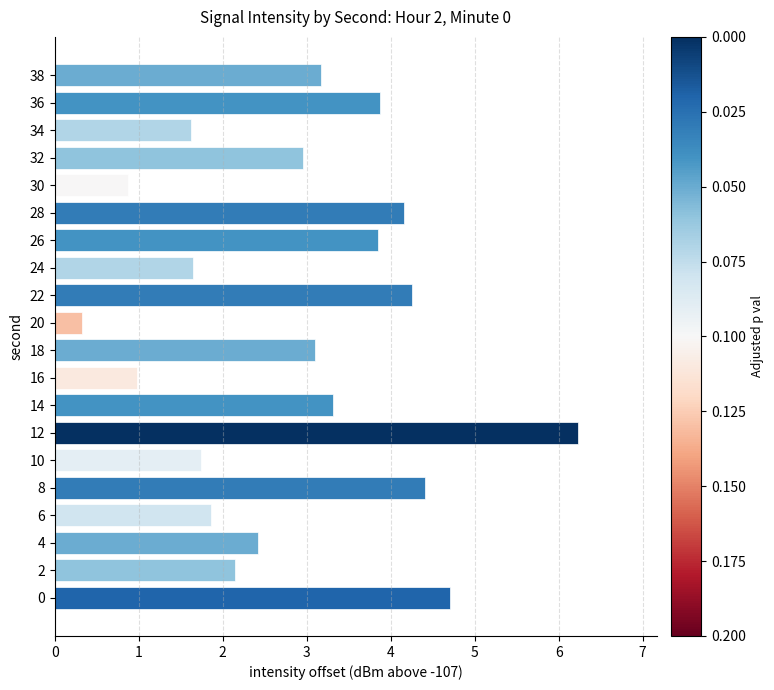

Reading bottom to top, list all the values displayed in this chart.

0=4.7	2=2.1	4=2.4	6=1.9	8=4.4	10=1.7	12=6.2	14=3.3	16=1.0	18=3.1	20=0.3	22=4.3	24=1.6	26=3.9	28=4.2	30=0.9	32=3.0	34=1.6	36=3.9	38=3.2